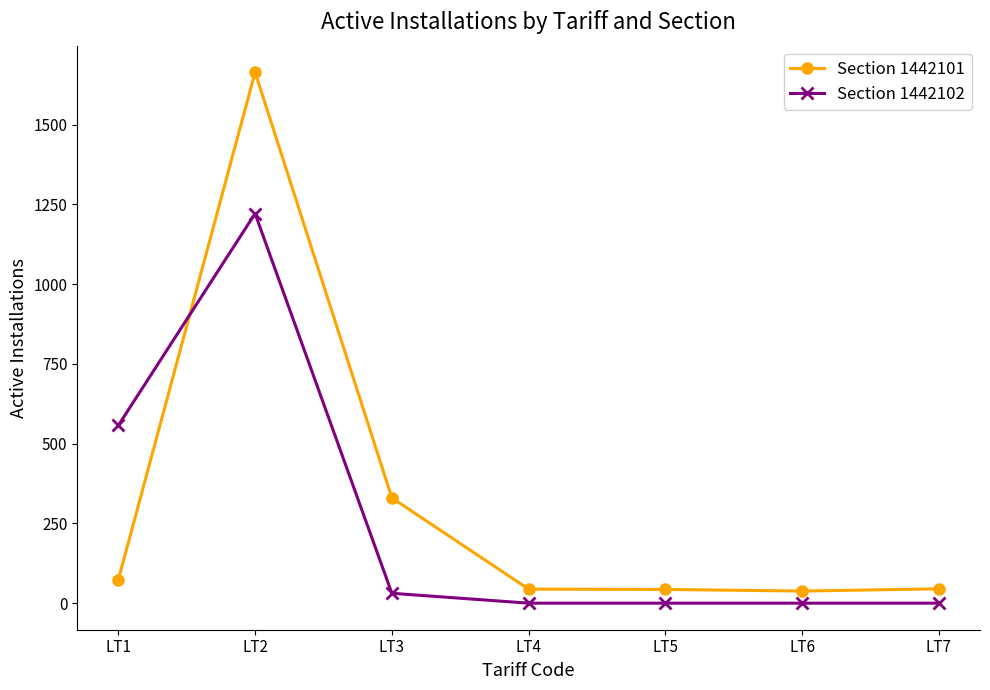

True or false: Section 1442102 has a value of 557 at LT1.

True